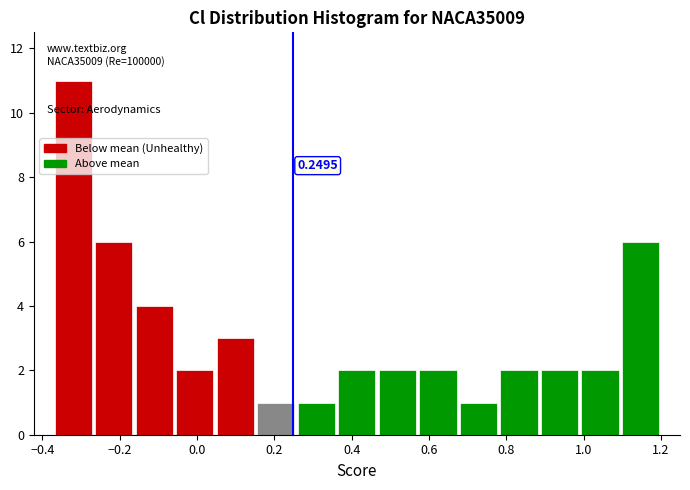

Which range on the x-axis has the tallest bar?

-0.38 to -0.26